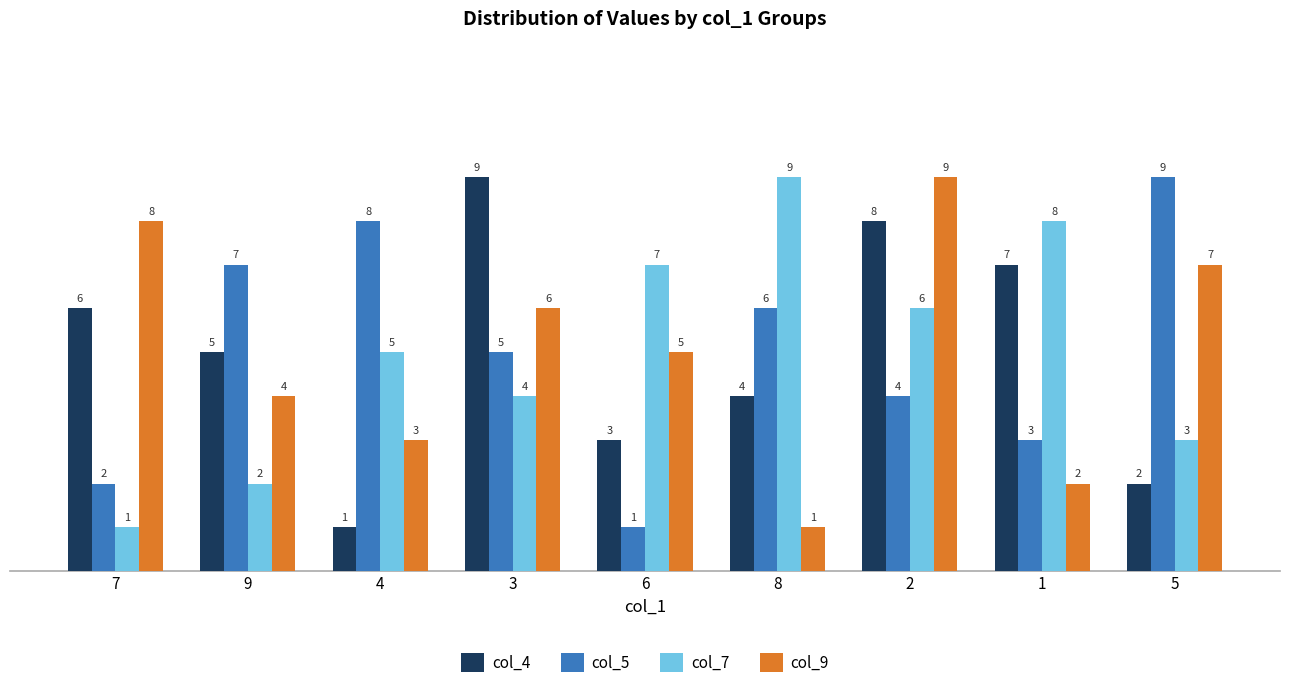

At 6, list the series in order from largest to smallest.

col_7, col_9, col_4, col_5